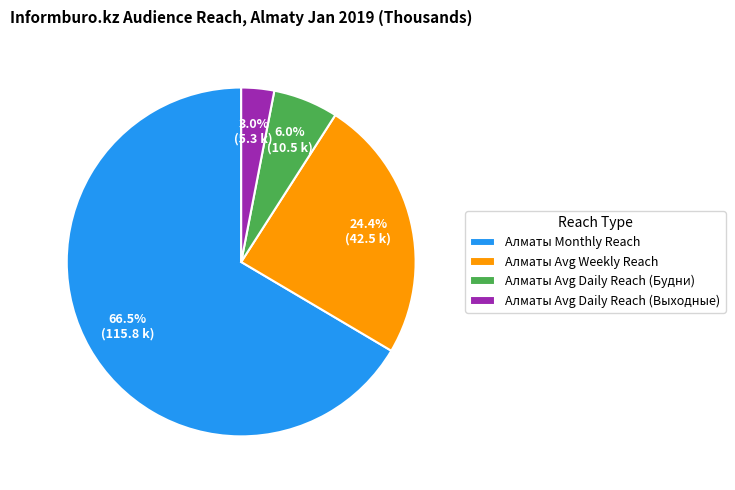

Which slice is the largest?

Алматы Monthly Reach